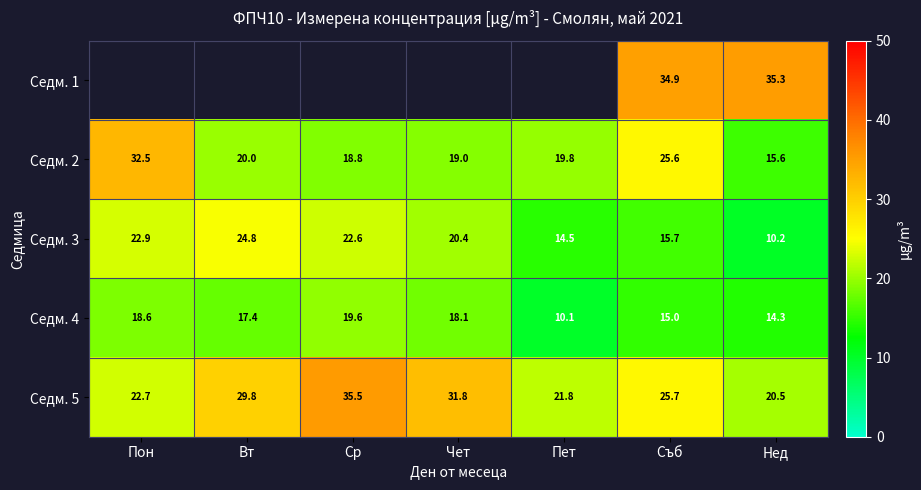

Read the Седм. 5 value at Ср.

35.5